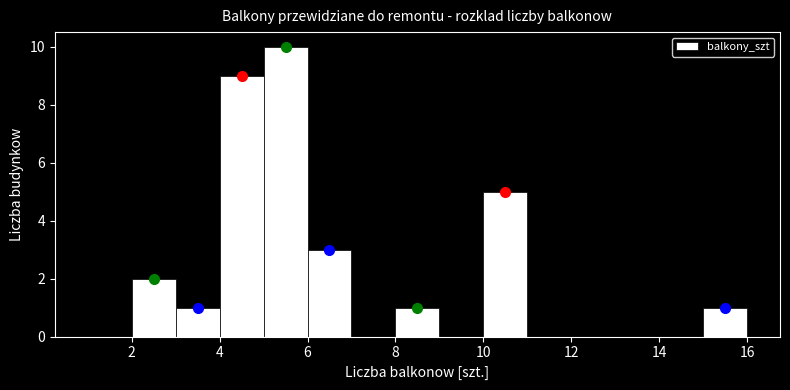

What is the height of the bar covering 3 to 4 on the x-axis? The values are not printed on the chart, so give them approximately, as read against the axis.

1